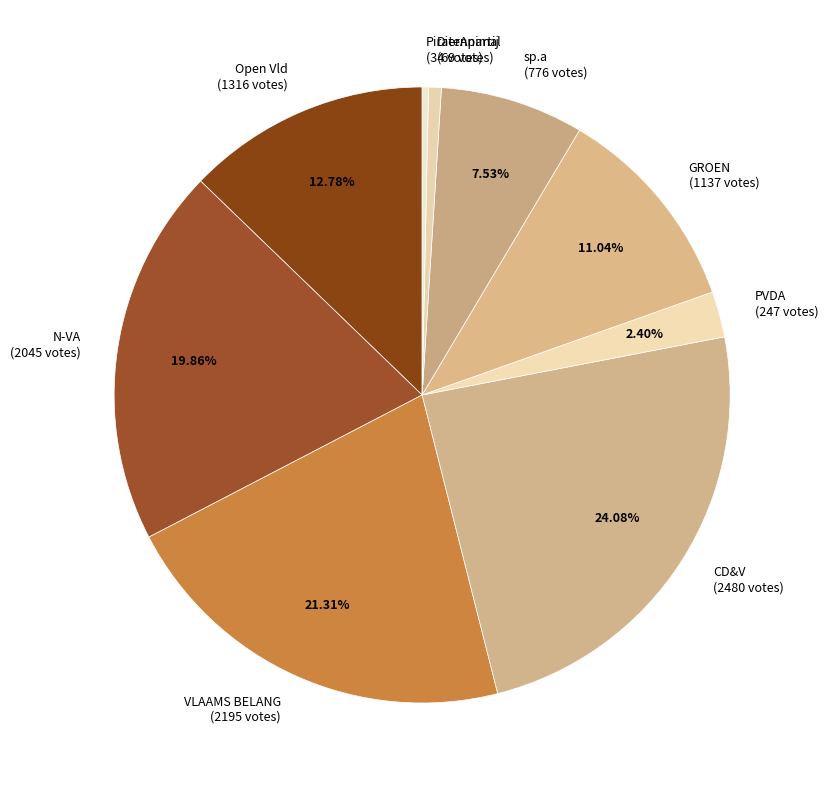

Between sp.a and DierAnimal, which is larger?

sp.a